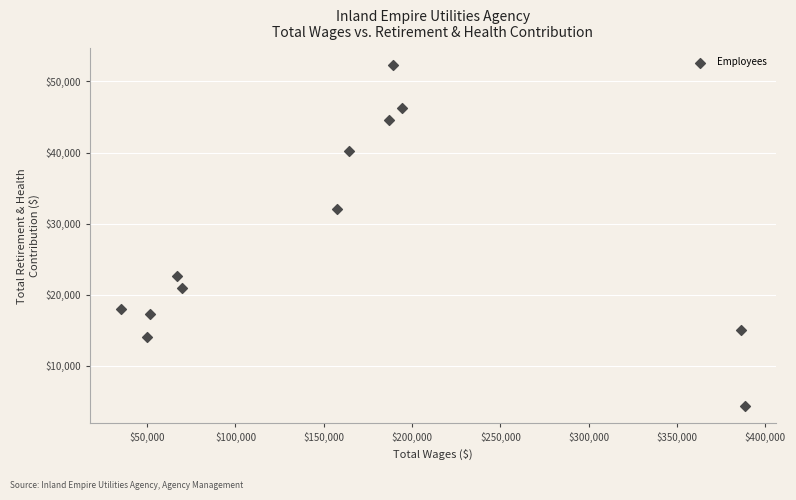

What Y value in the scatter plot is closest to 28293?

32098